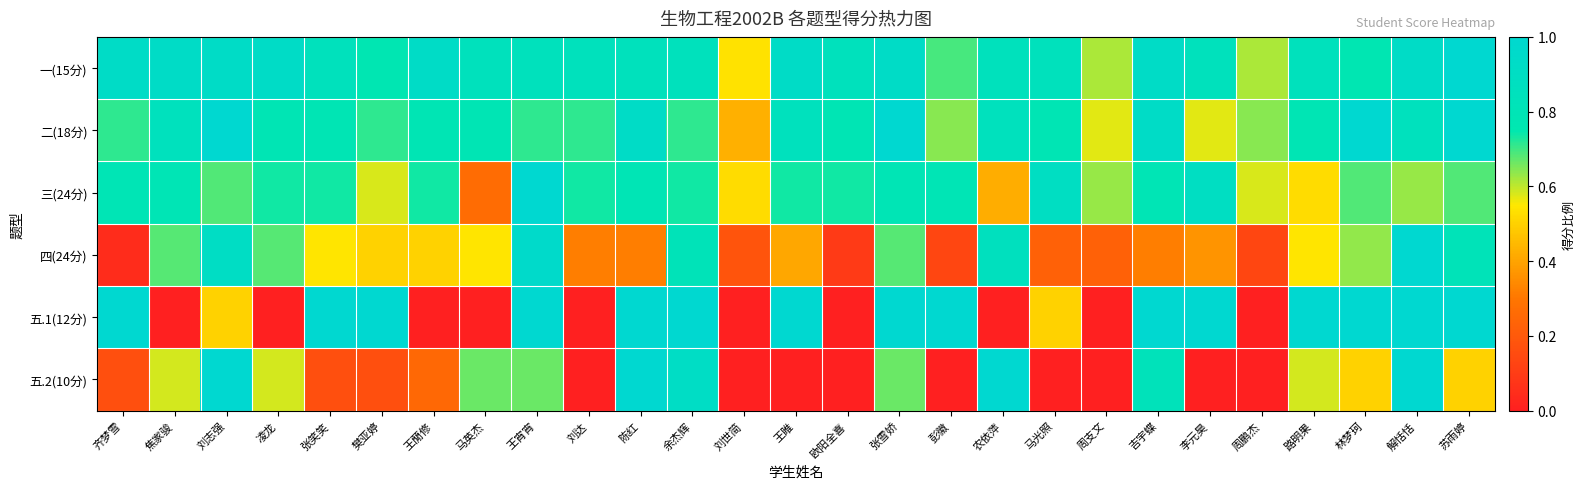

What is the difference between the highest and lowest values at 李元昊?

1.0